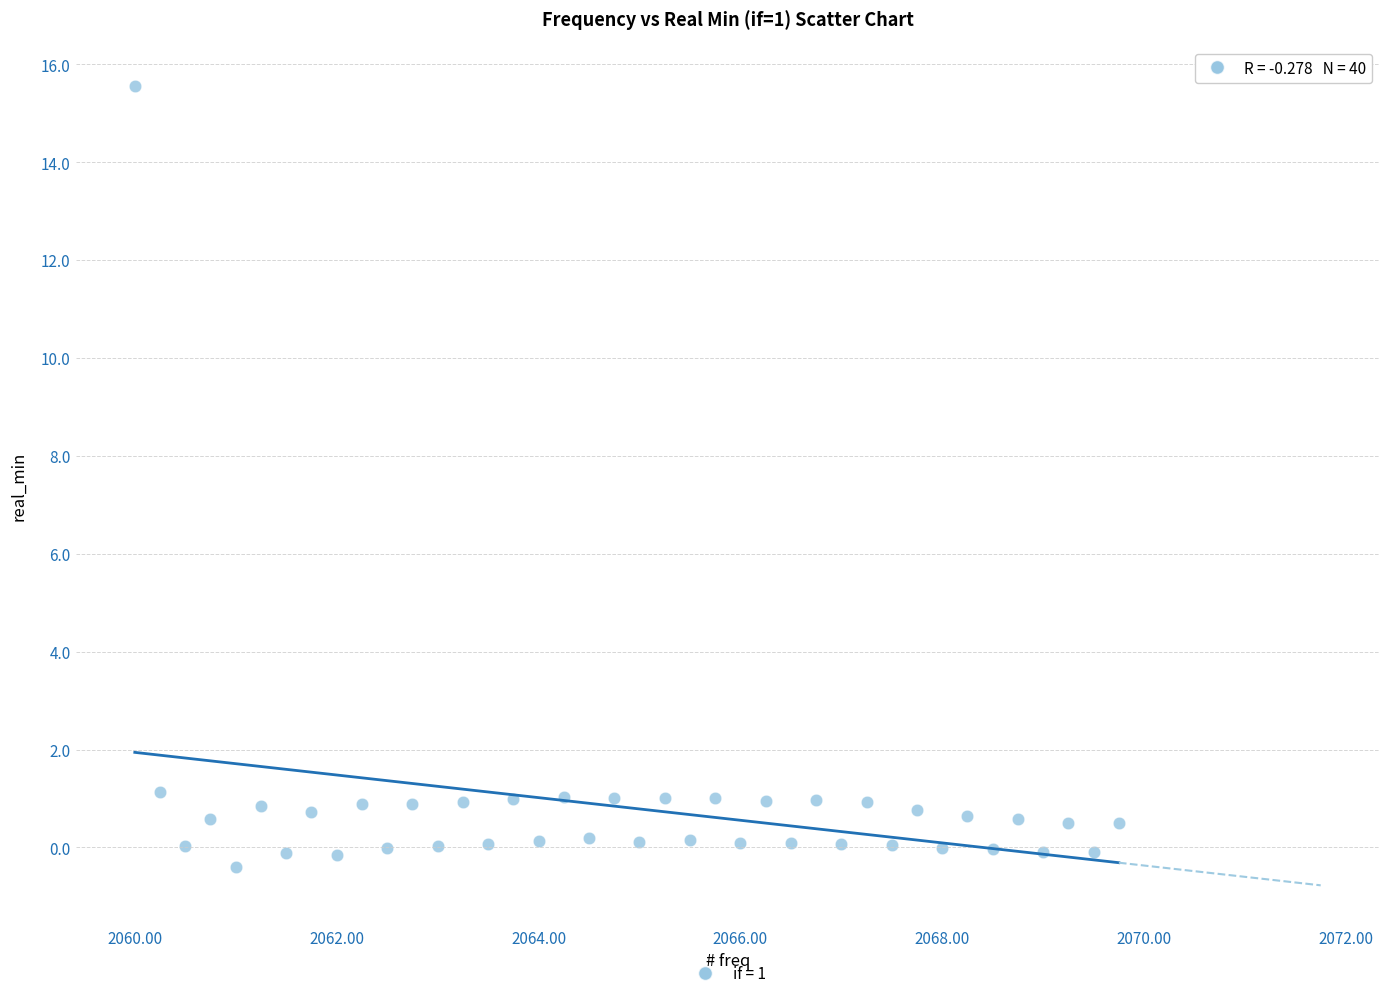

What is the range of X values (max minus min)?

9.8